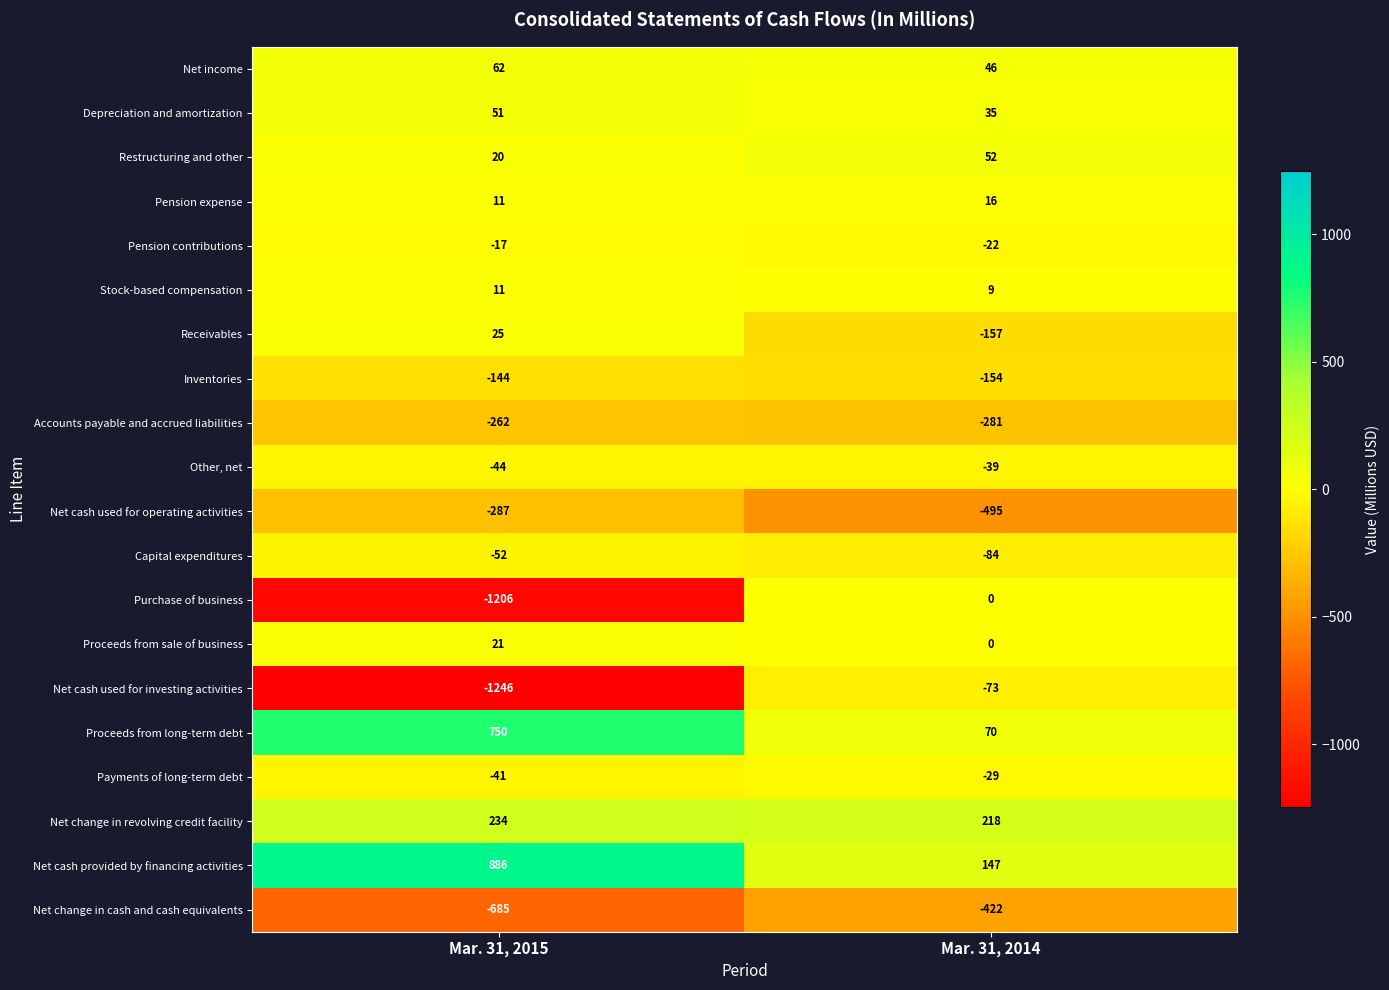

Is the value of Other, net at Mar. 31, 2014 greater than the value of Depreciation and amortization at Mar. 31, 2014?

No